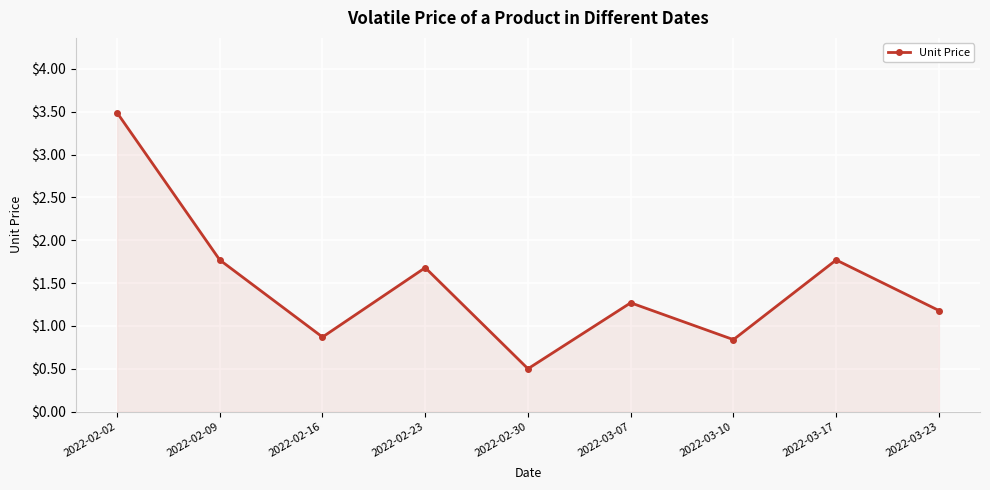

What is the sum of the values at 2022-02-02 and 2022-03-17?

5.3